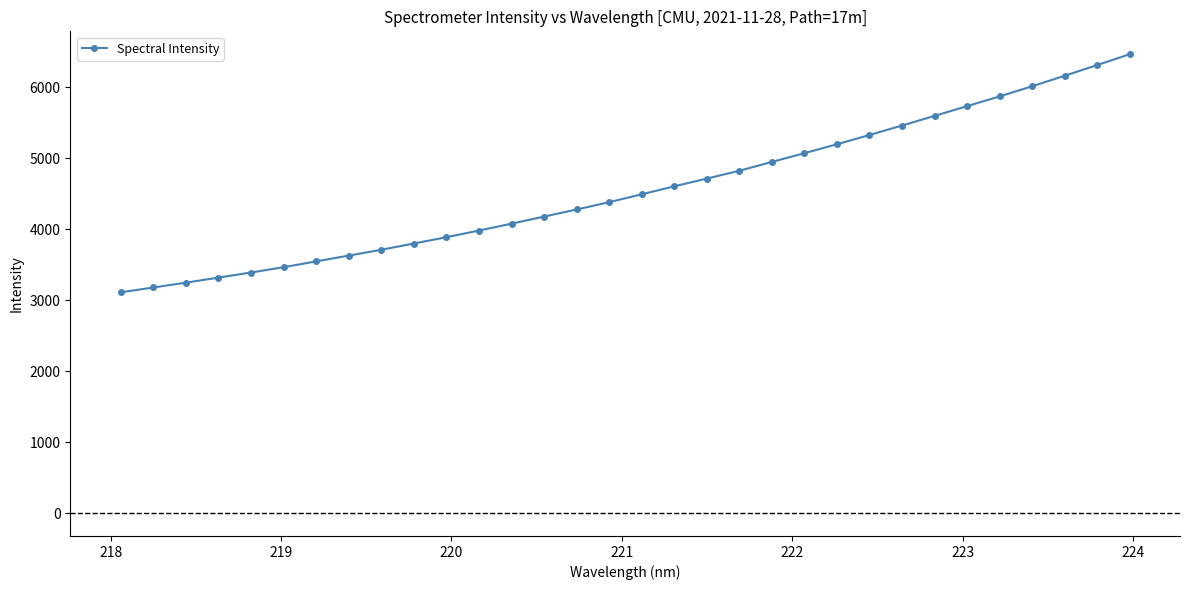

What is the greatest value displayed?

6466.2